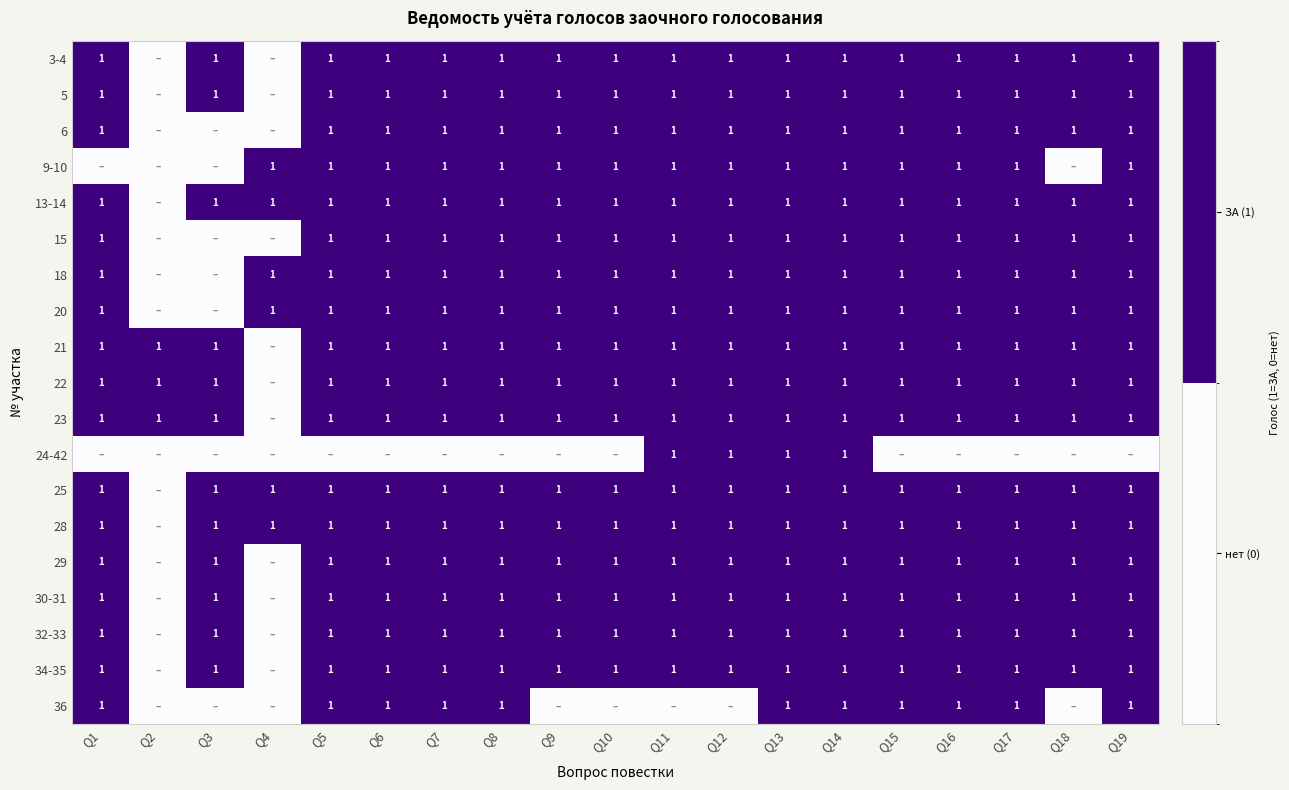

True or false: 25 has a value of 2 at Q19.

False